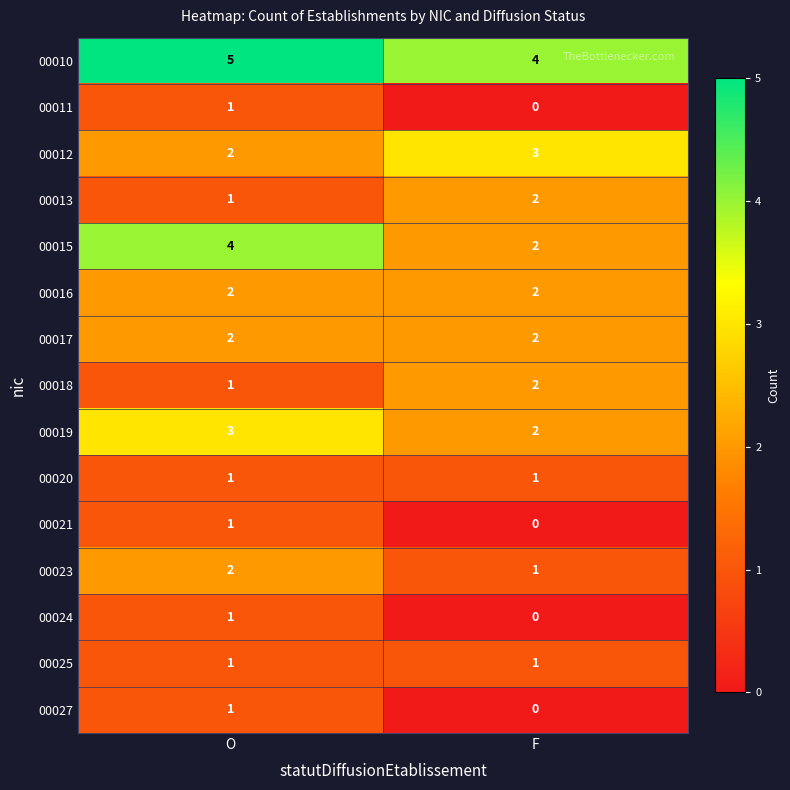

What is the sum of the 00016 values at O and F?

4